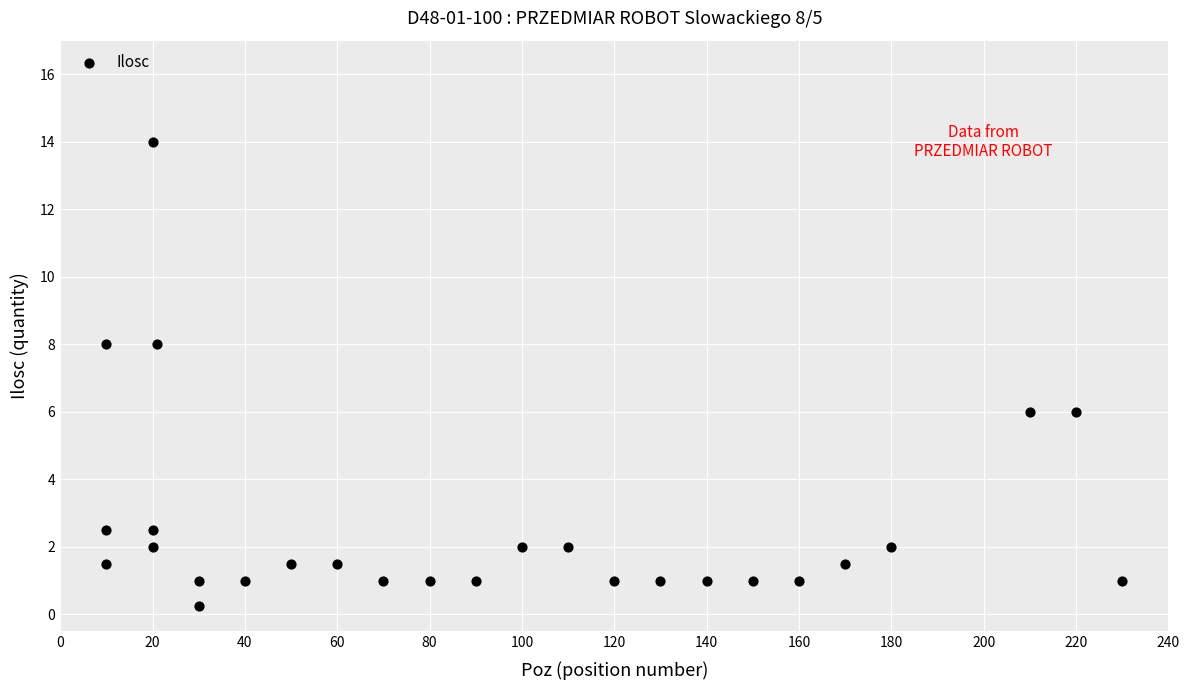

What is the range of X values (max minus min)?

220.0